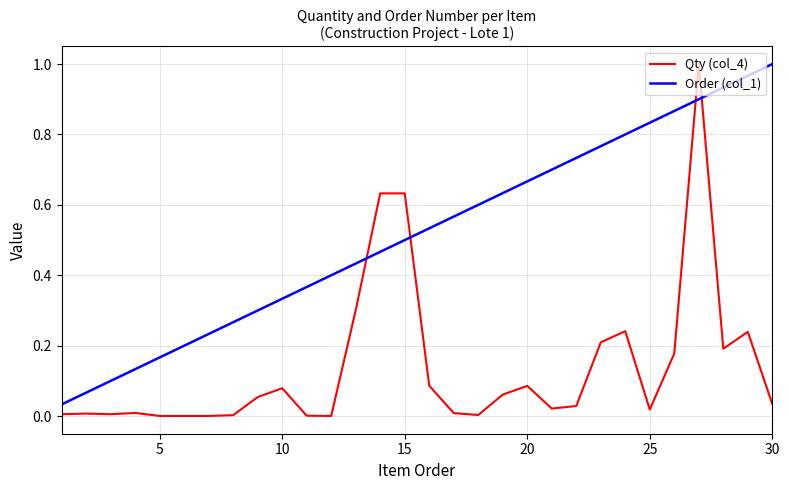

Rank the series by their average value, from highest to lowest.

Order (col_1), Qty (col_4)